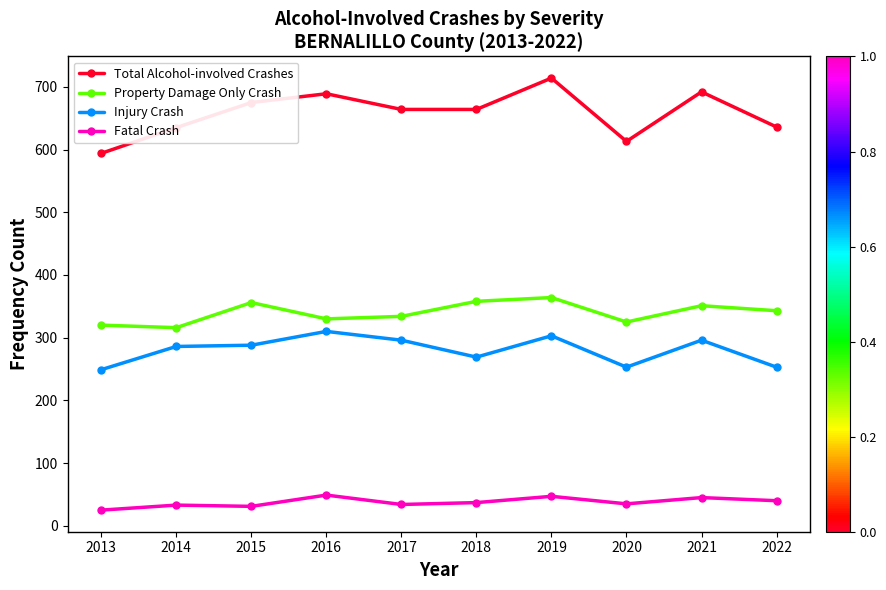

True or false: Fatal Crash has a value of 14 at 2018.

False